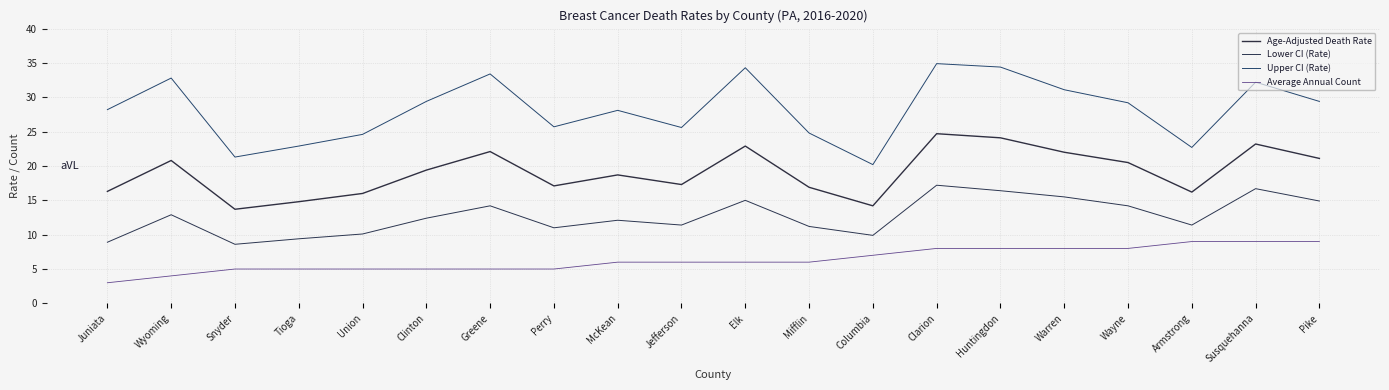

How many data points in Age-Adjusted Death Rate are above 19?

10